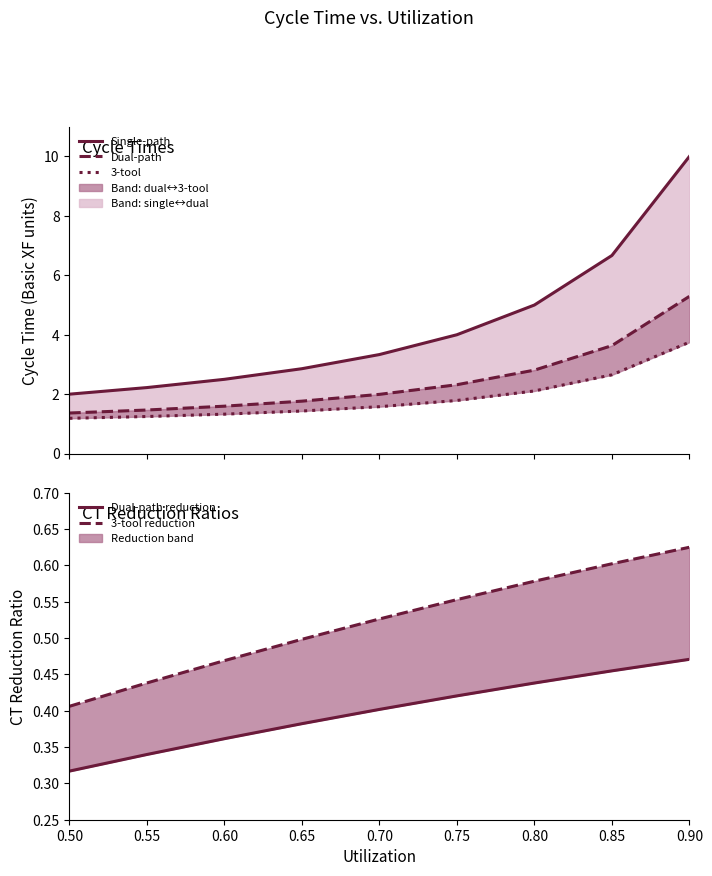

True or false: CT Reduction dual-path and Single-path (1 tool) cross at least once.

False